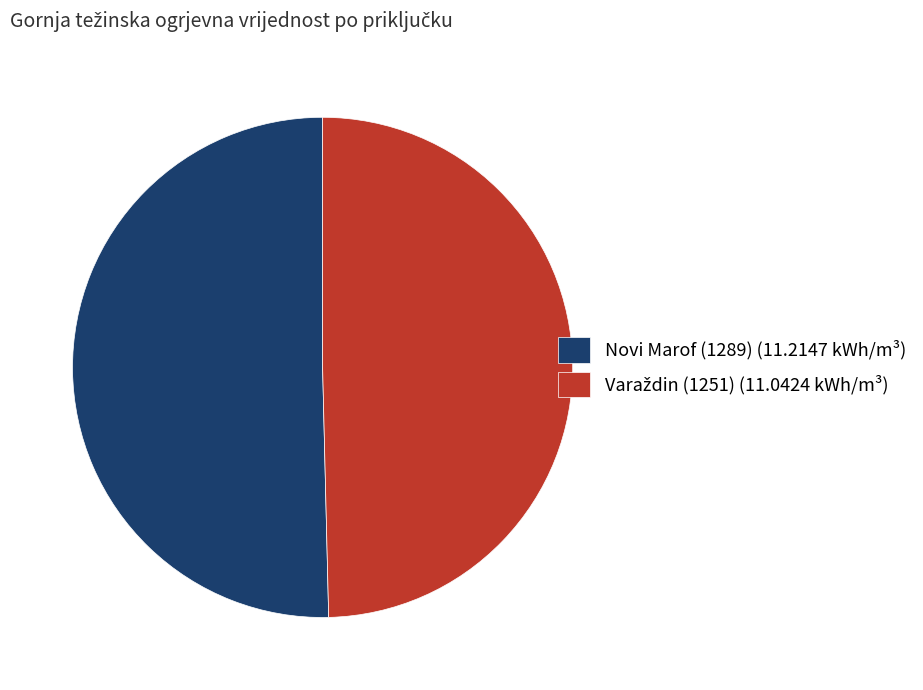

Which slice is the largest?

Novi Marof (1289)